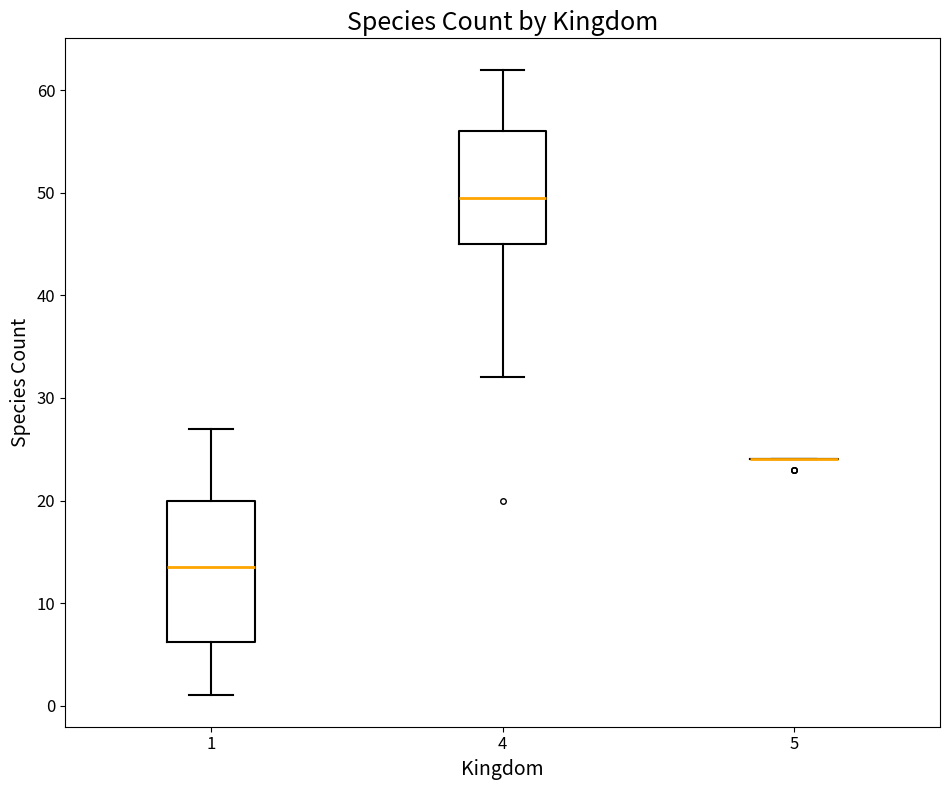

Comparing the boxes themselves (not the whiskers), which one is the tallest?

1